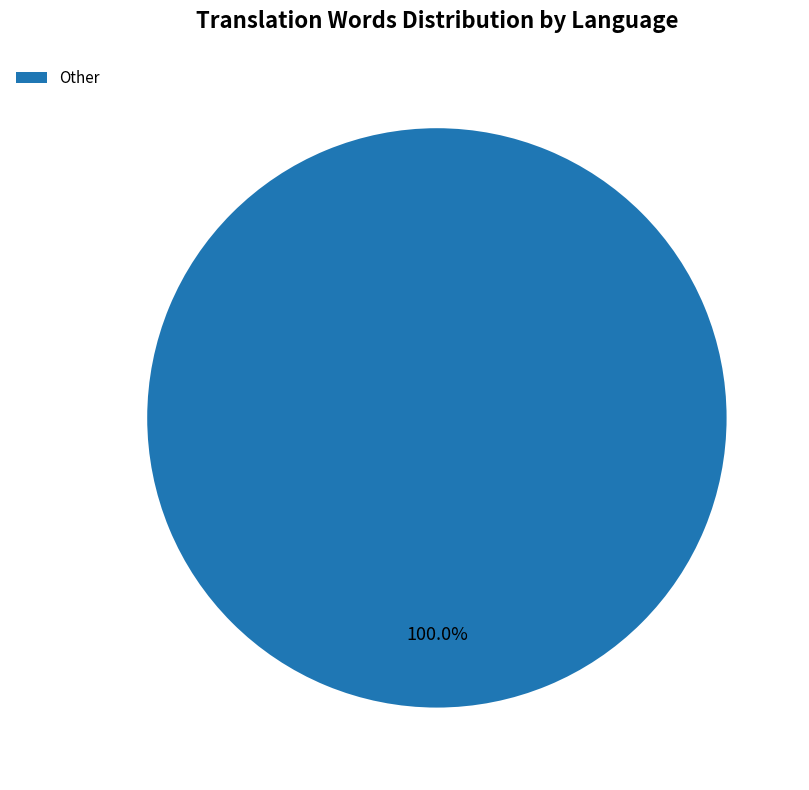

Which slice represents more than half of the pie?

Other